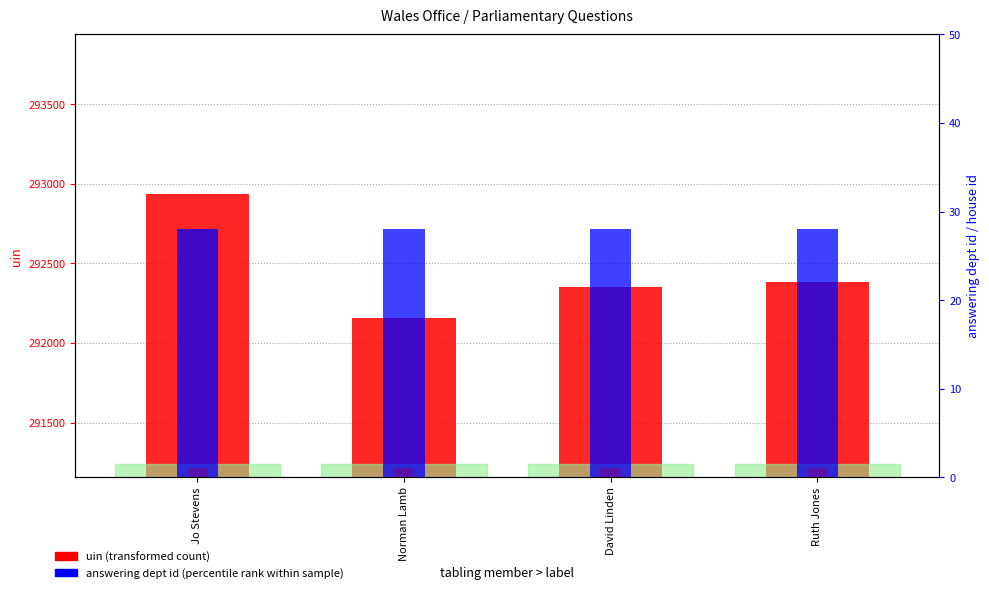

At which category is the sum across all series the highest?

Jo Stevens